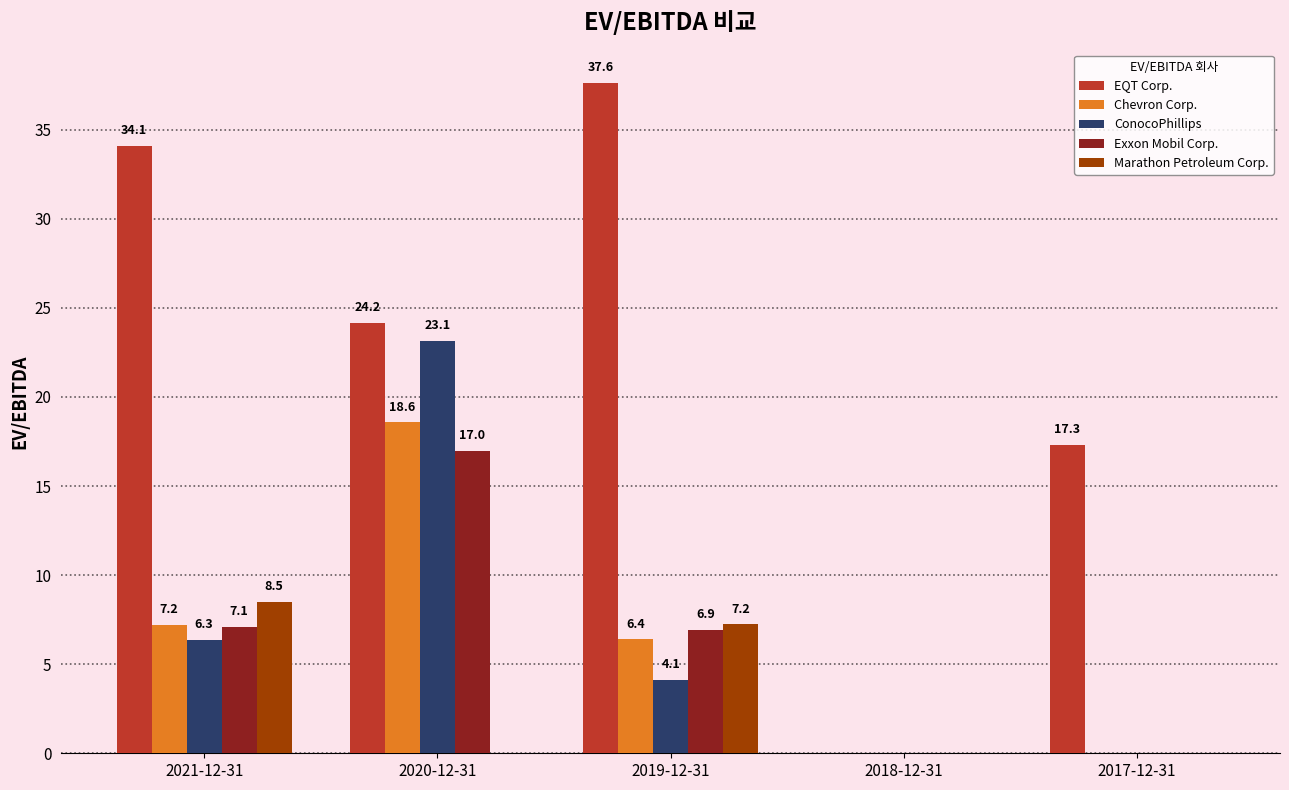

Is the value of ConocoPhillips at 2018-12-31 greater than the value of EQT Corp. at 2021-12-31?

No